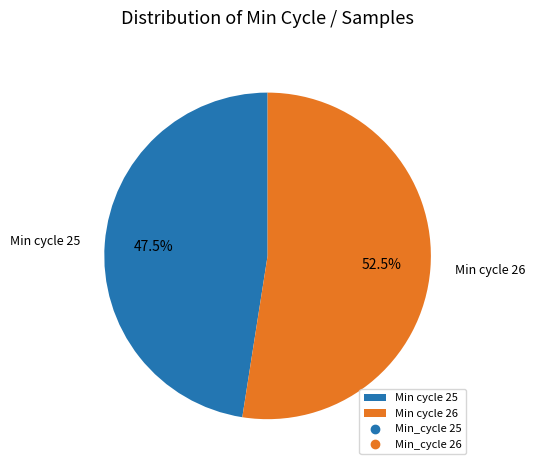

What percentage do Min cycle 26 and Min cycle 25 together represent?

100.0%